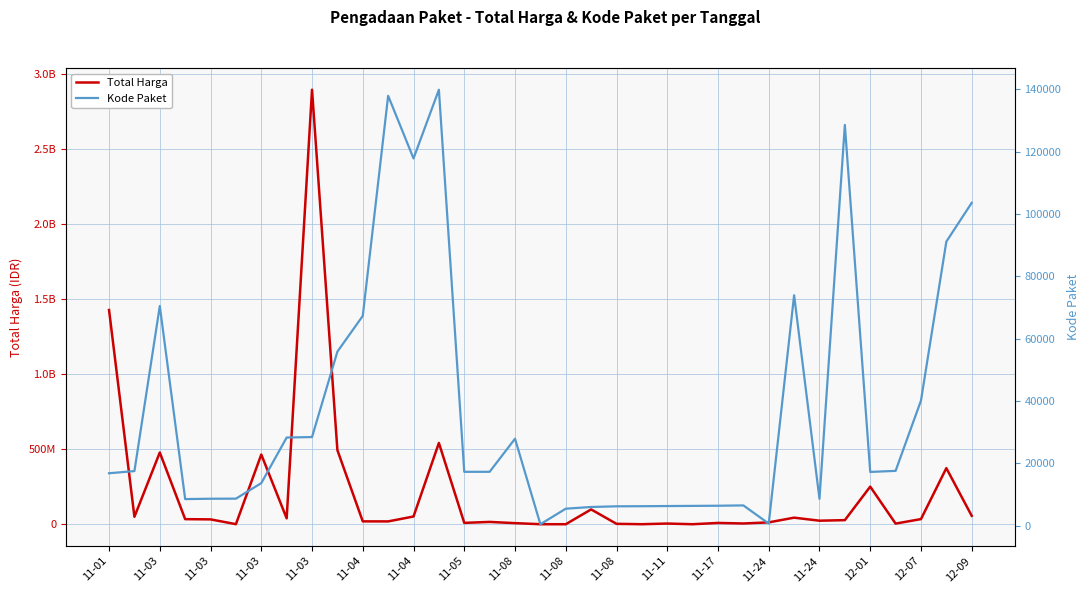

What is the sum of the Total Harga values at 11-05 and 11-03?

41621200